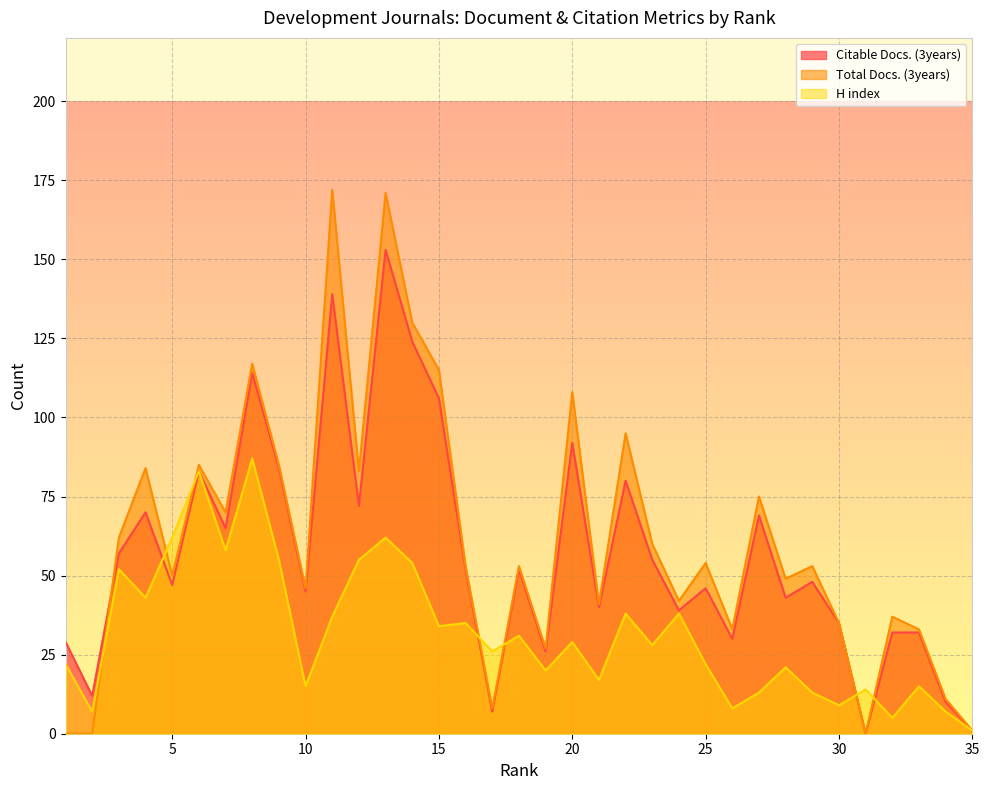

List the series in order of their peak value, highest first.

Total Docs. (3years), Citable Docs. (3years), H index